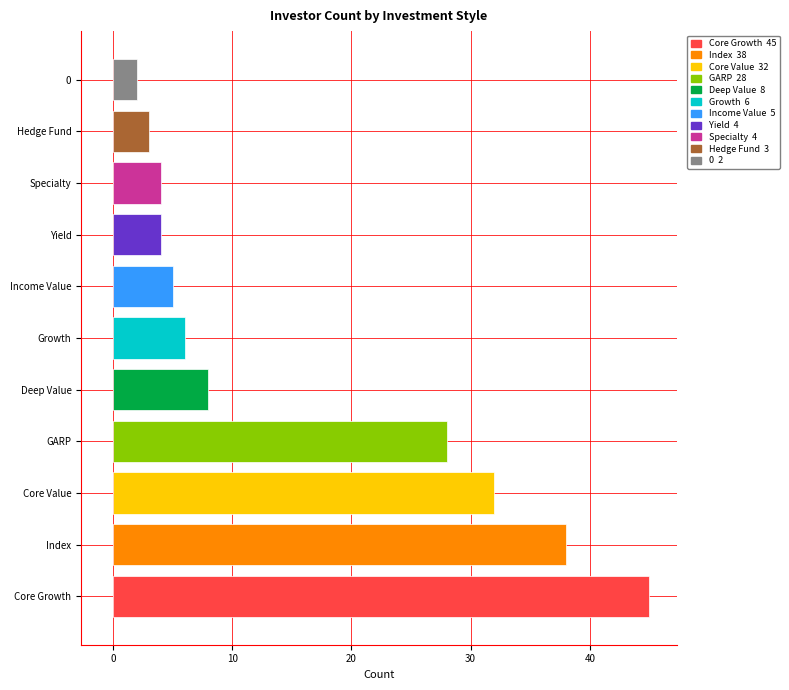

What is the maximum value shown in the chart?

45